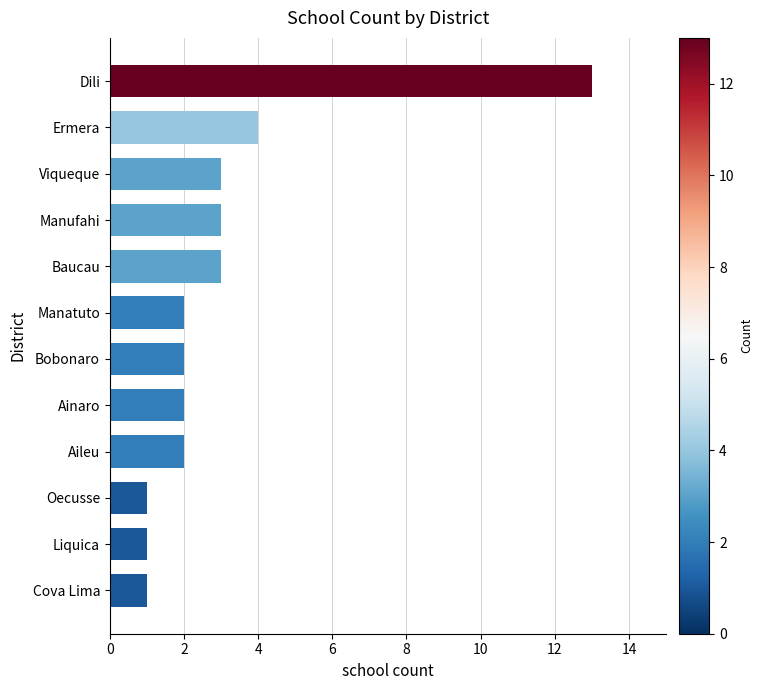

Count the number of data series in this chart.

1